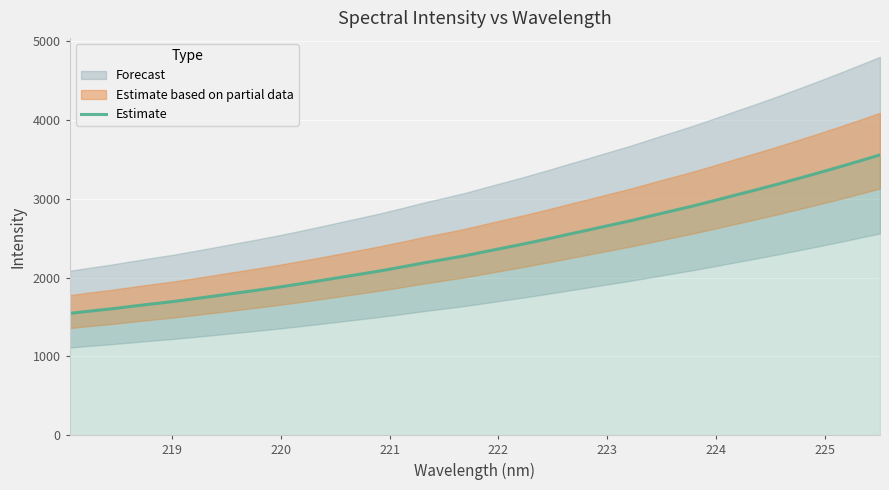

What is the highest value of the Estimate series?

3556.2